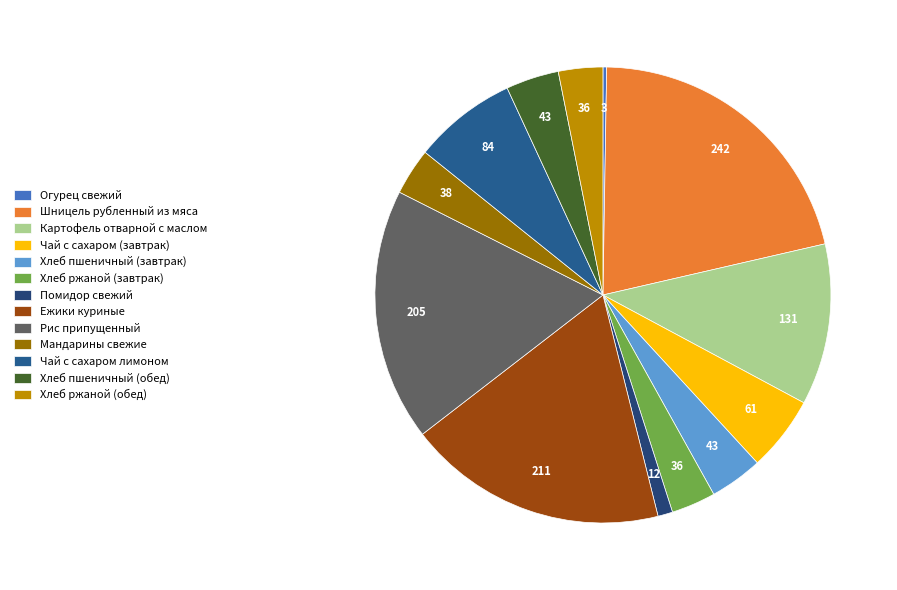

Is it true that Хлеб ржаной (завтрак) is 1% of the pie?

False